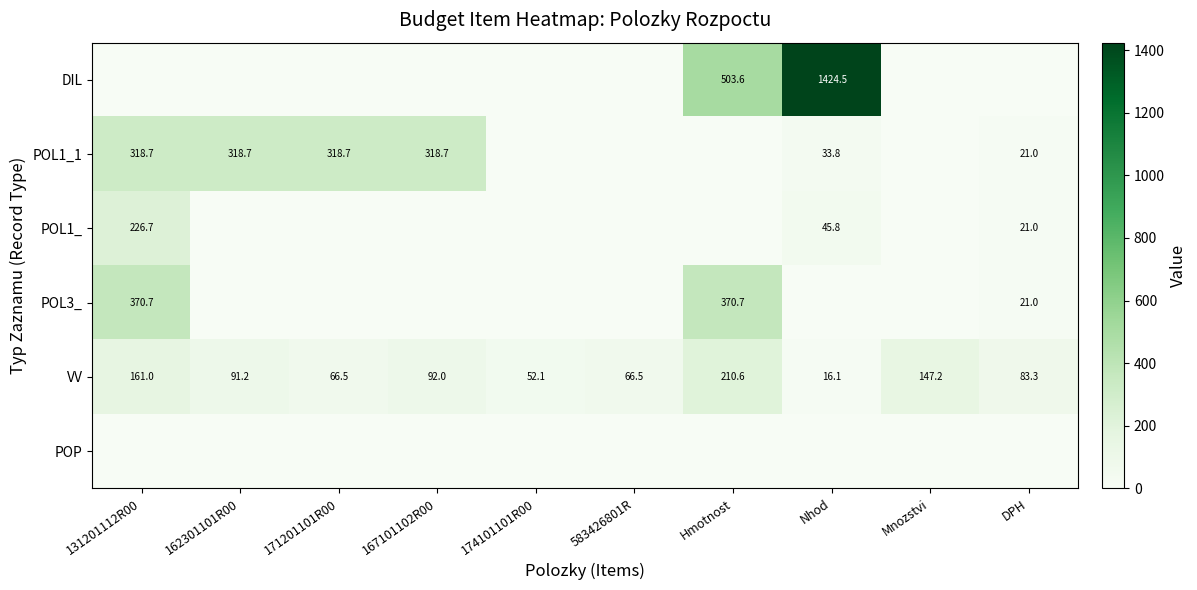

Is it true that POL1_1 equals 318.7 at 167101102R00?

True